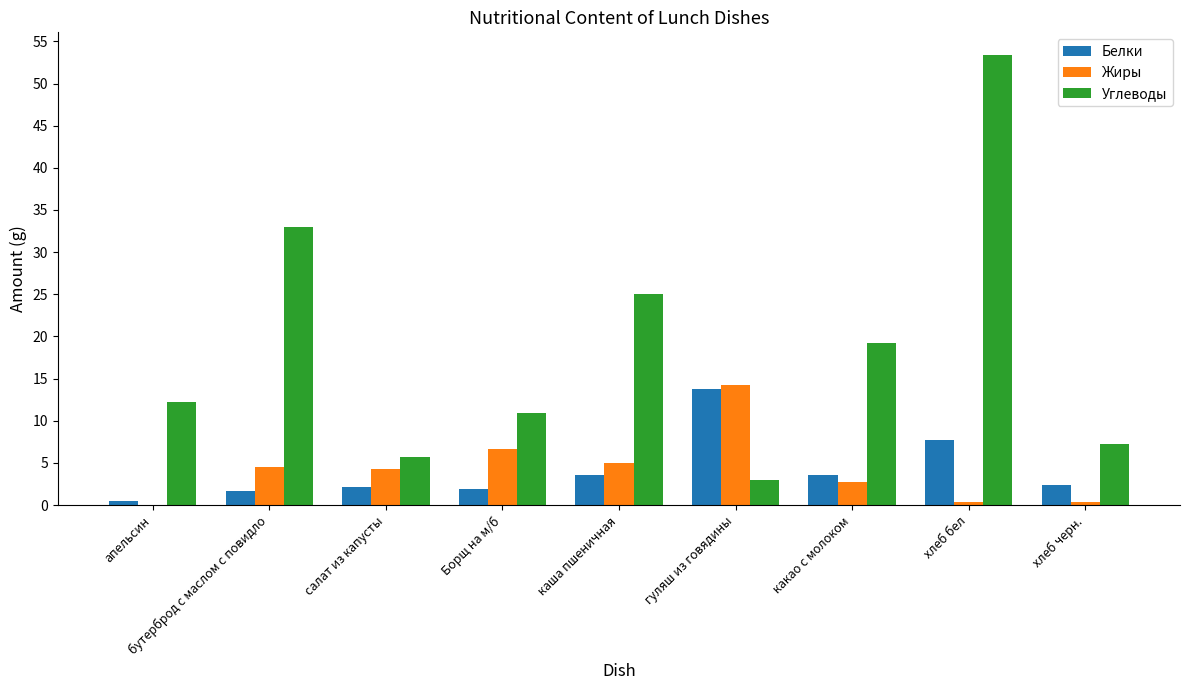

What are all the series names shown in the legend?

Белки, Жиры, Углеводы